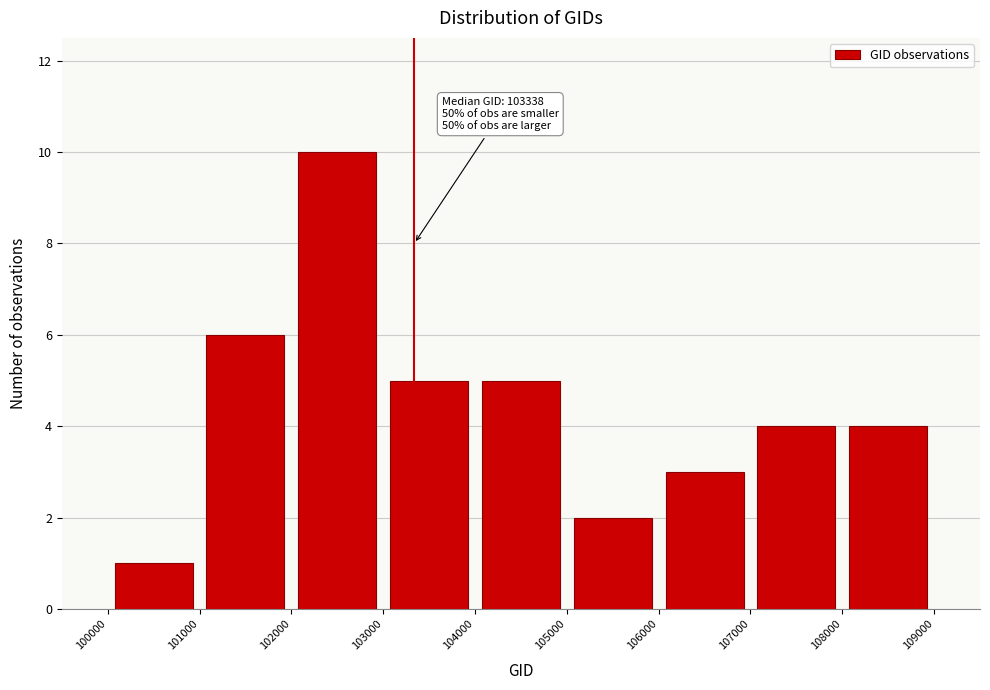

Over which range of the x-axis is the bar tallest?

102000 to 103000